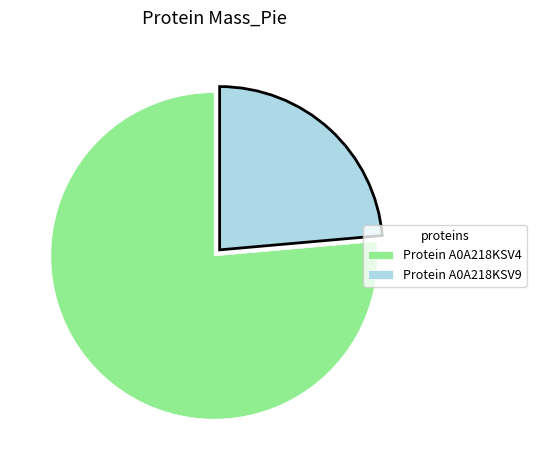

How many segments does this pie chart have?

2